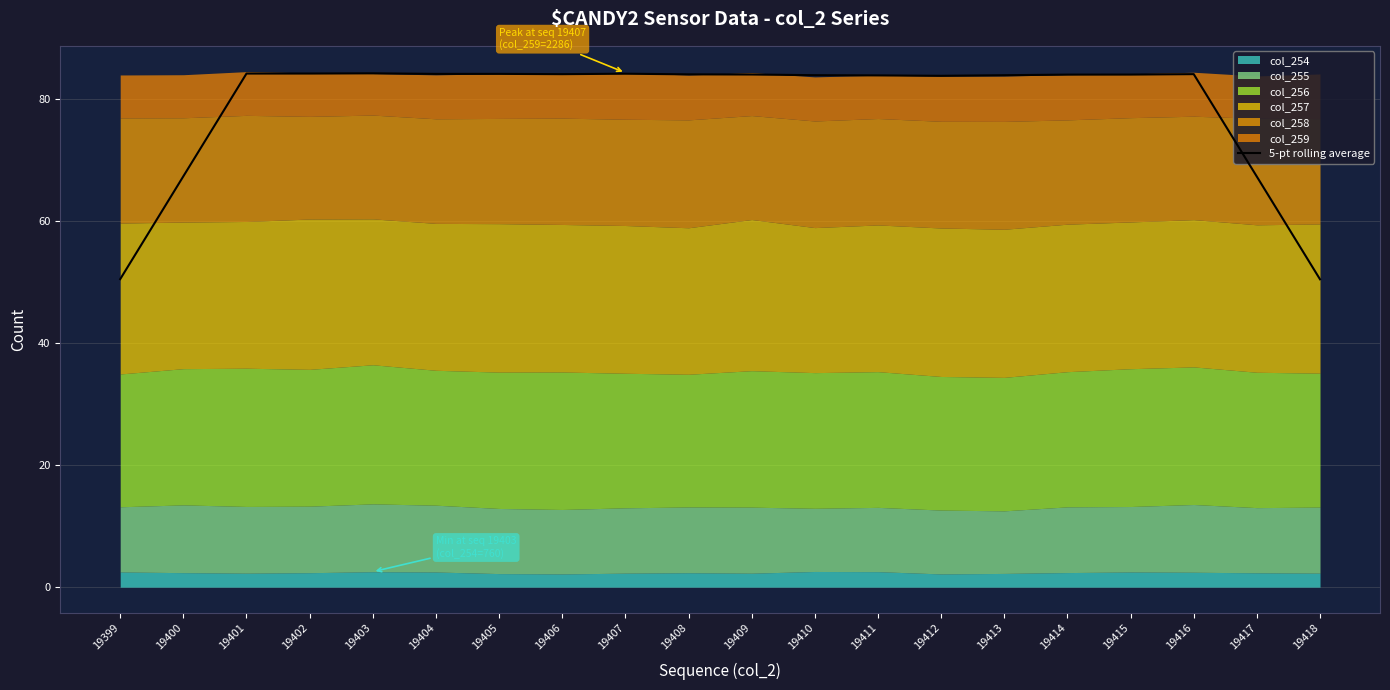

The chart shows a value of 84.2 at 19402. True or false?

True